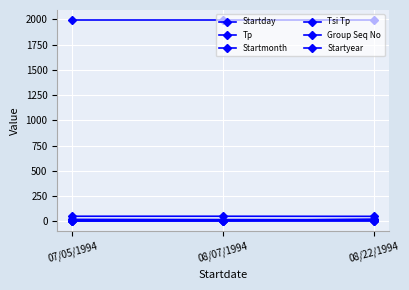

How many series are shown in this chart?

6